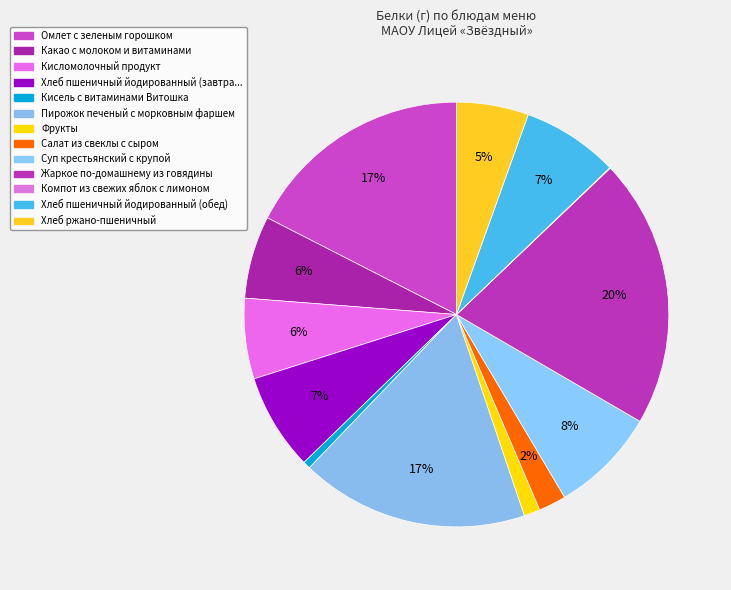

To the nearest percent, what is the difference between the largest and smallest slice percentages?

20%